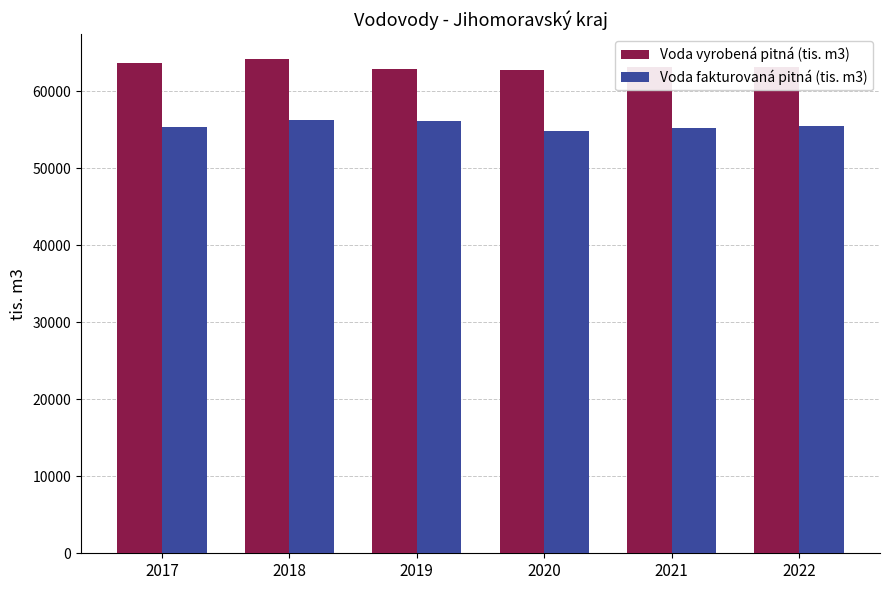

What is the value of the Voda vyrobená pitná (tis. m3) bar at the 4th from the left?

62746